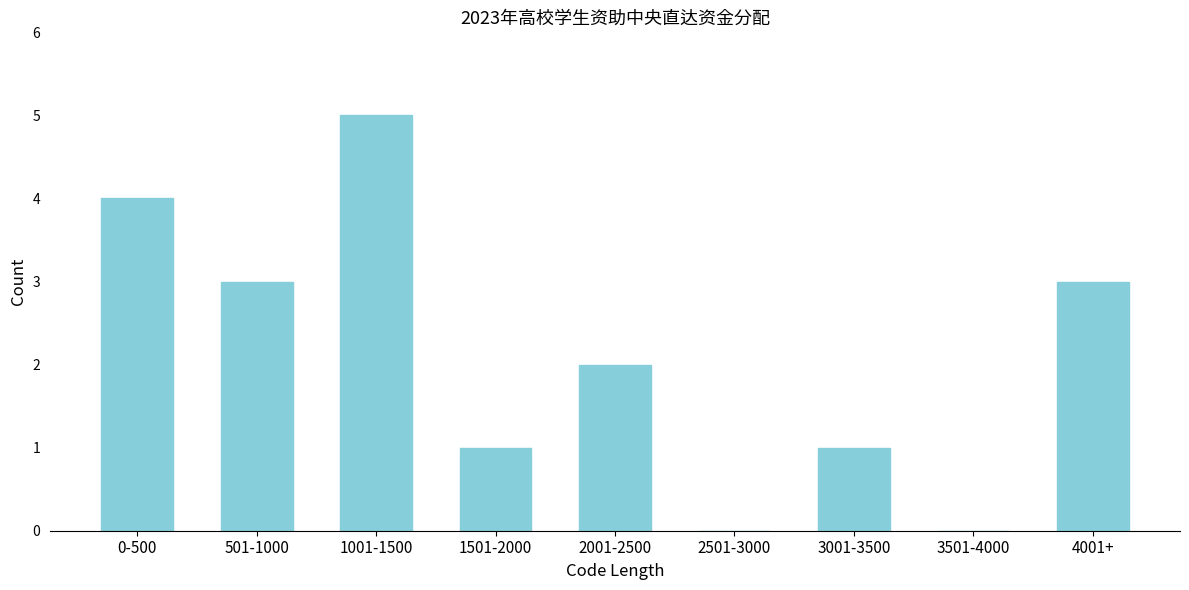

Reading left to right, list all the values displayed in this chart.

0-500=4	501-1000=3	1001-1500=5	1501-2000=1	2001-2500=2	2501-3000=0	3001-3500=1	3501-4000=0	4001+=3